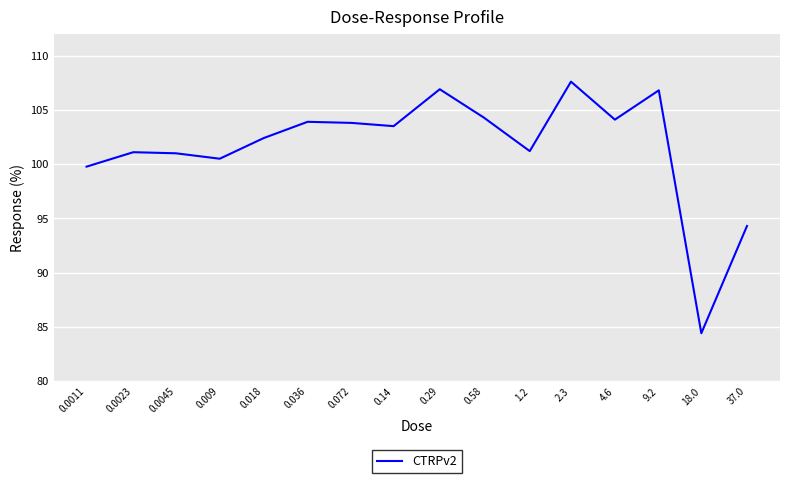

What is the maximum value shown in the chart?

107.6